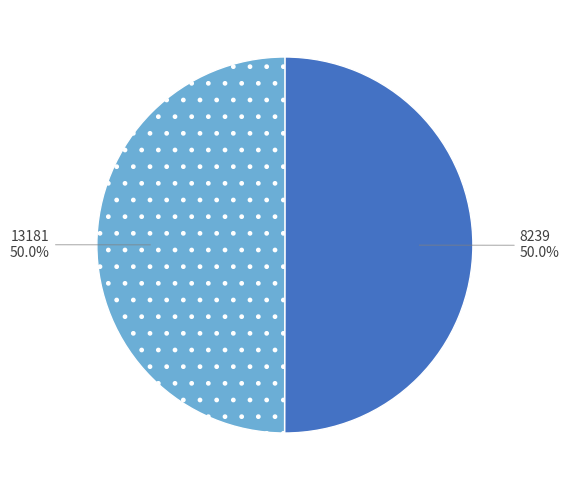

What percentage do 8239 and 13181 together represent?

100.0%